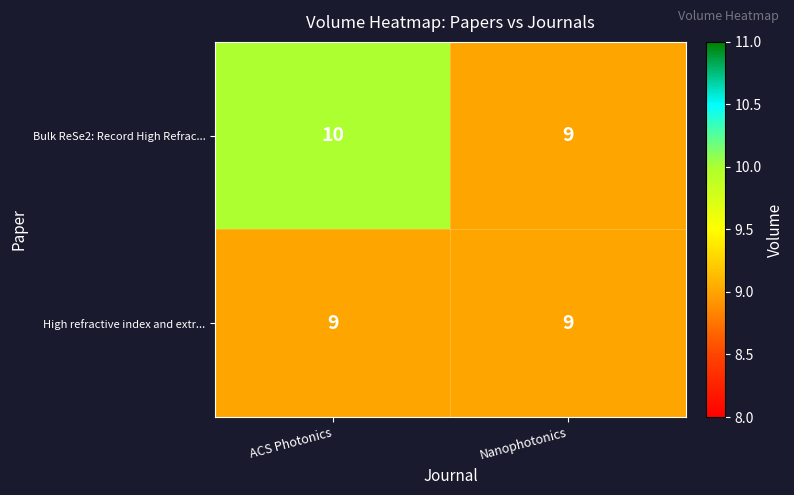

What is the difference between the highest and lowest values at ACS Photonics?

1